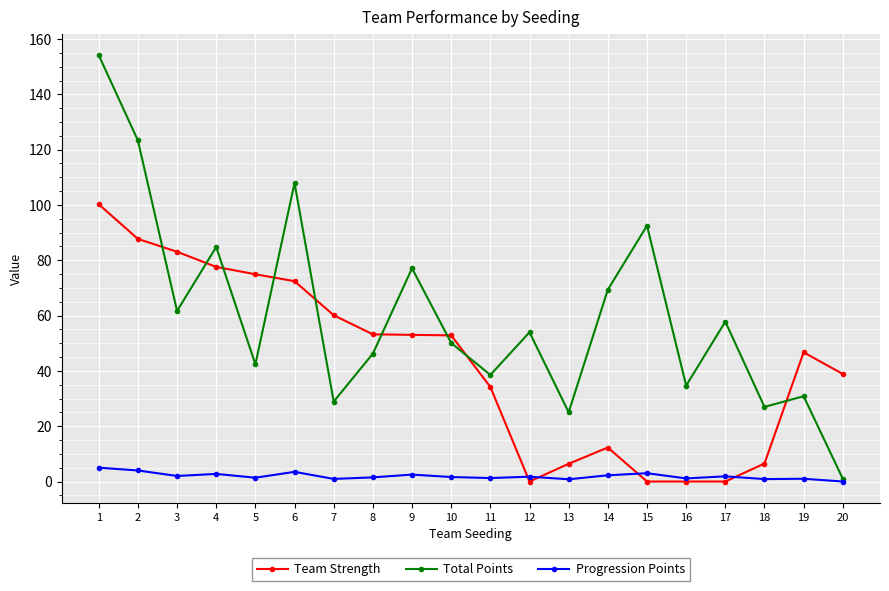

What value does the Team Strength series have at 11?

34.2